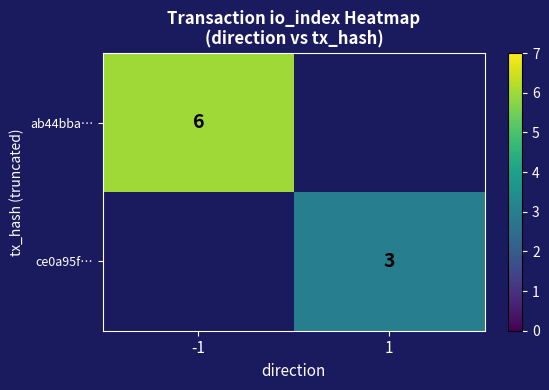

Is the value of ce0a95f… at 1 greater than the value of ab44bba… at -1?

No